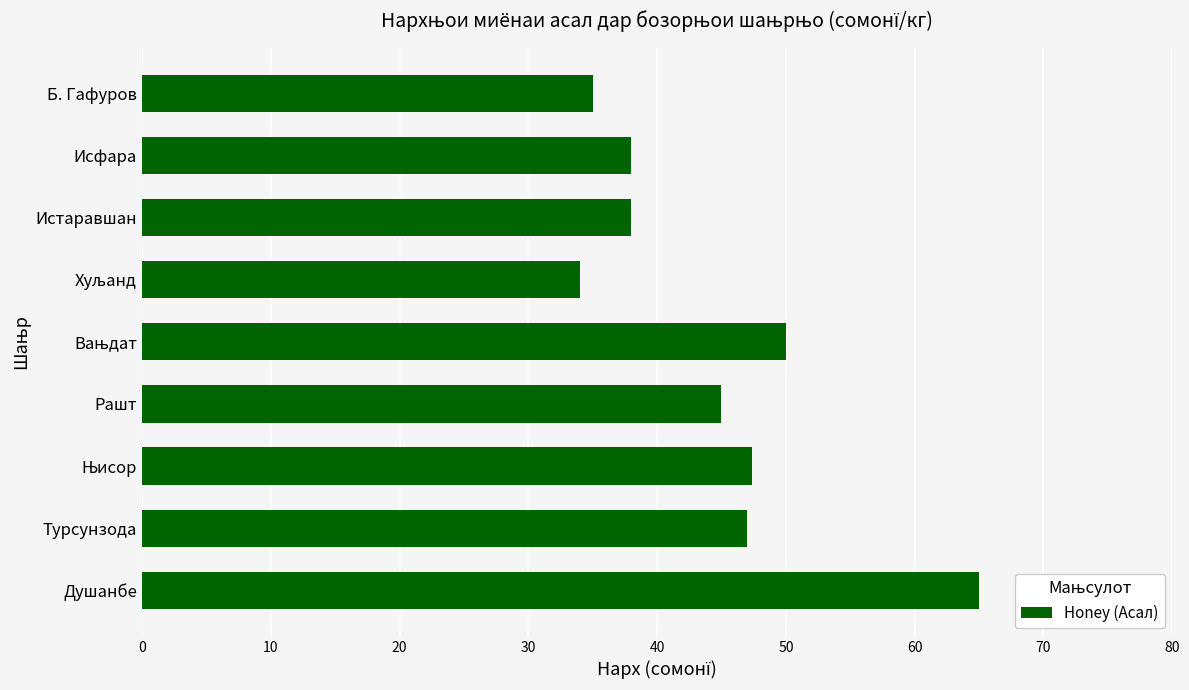

What is the change in value from Душанбе to Б. Гафуров?

-30.0